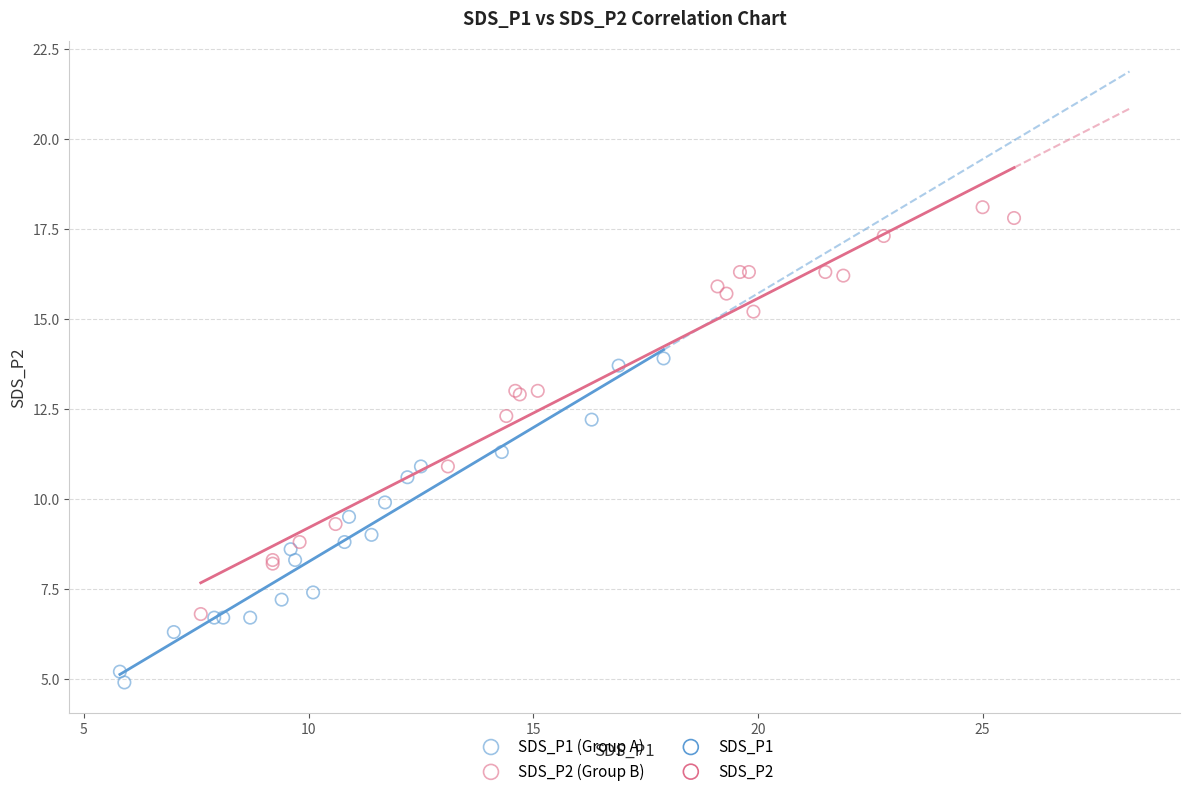

Which series contains the lowest Y value?

SDS_P1 (Group A)